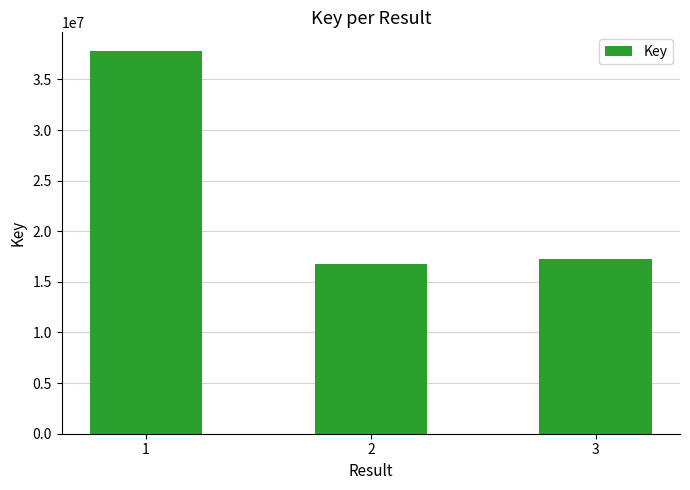

At which label is the value closest to 27279172?

3